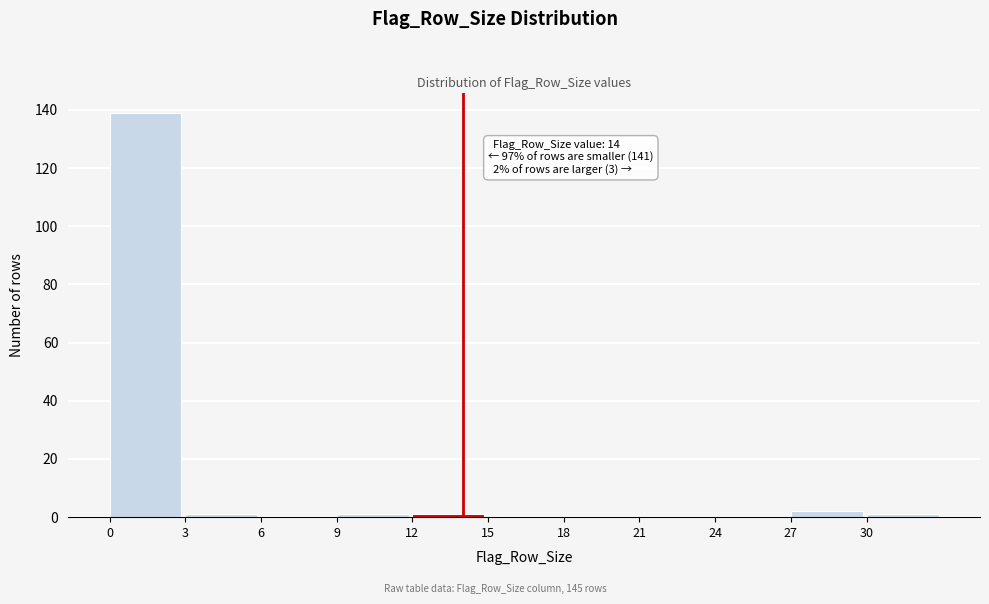

Over which range of the x-axis is the bar tallest?

0 to 3